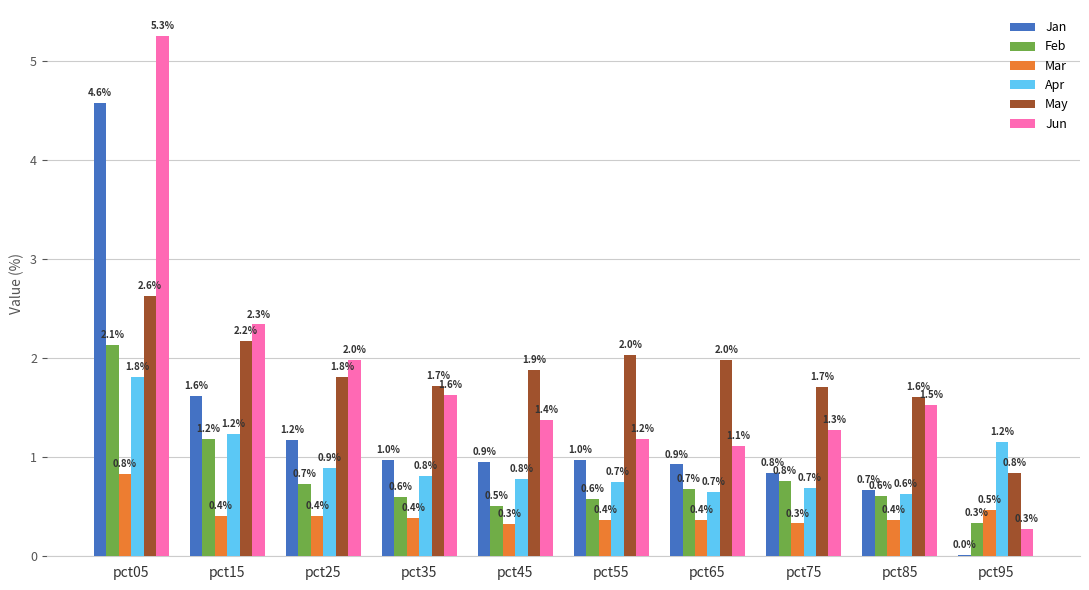

What is the average value of the Jan series?

1.3